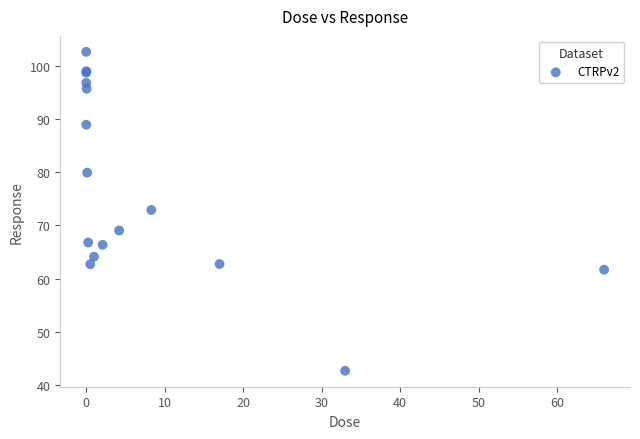

What Y value in the scatter plot is closest to 72?

72.9